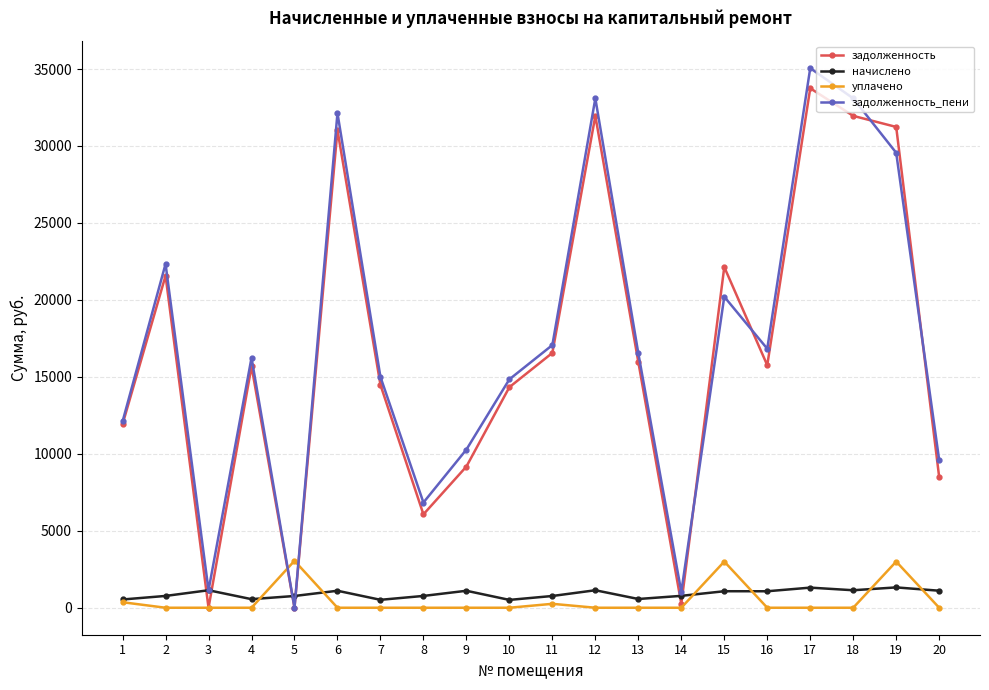

Is this an area chart (filled region under the line)?

No